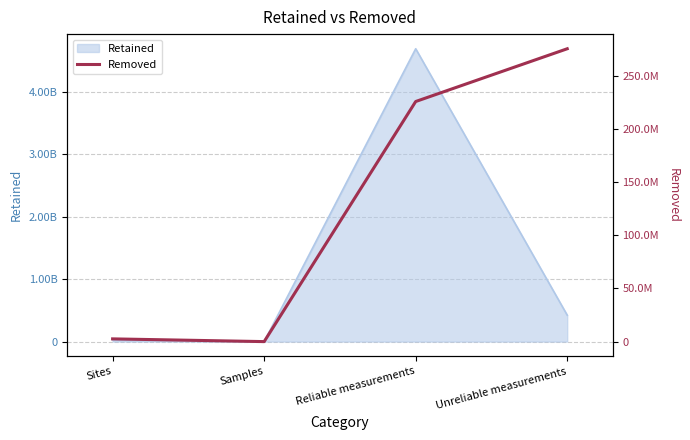

Is it true that the value at Samples is 0?

True